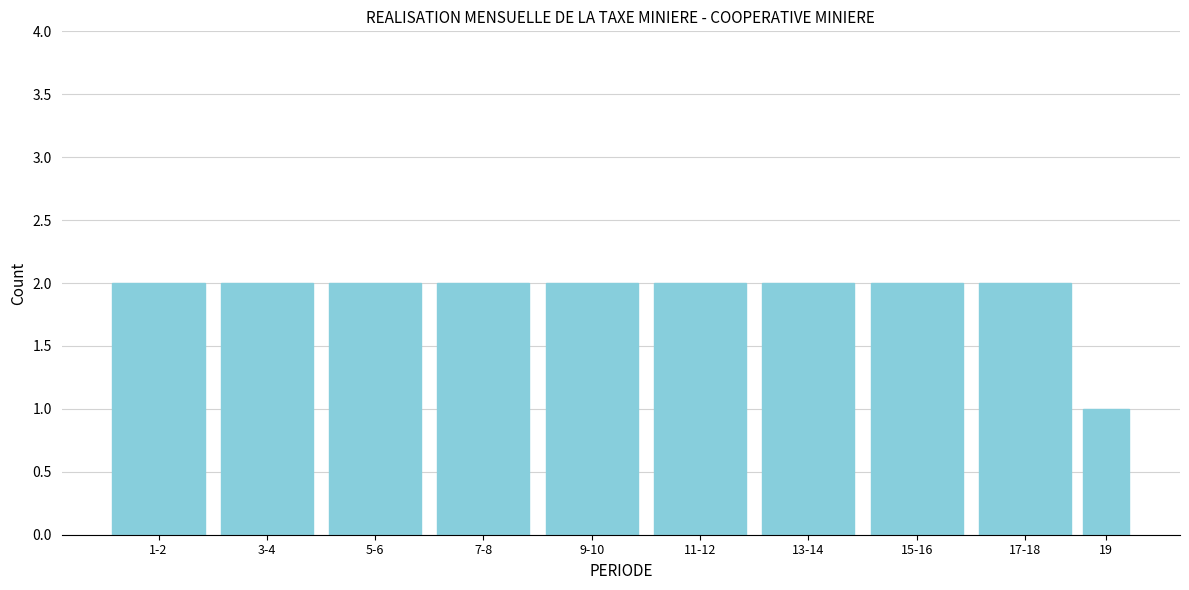

Reading left to right, extract all data points from this chart.

2	2	2	2	2	2	2	2	2	1